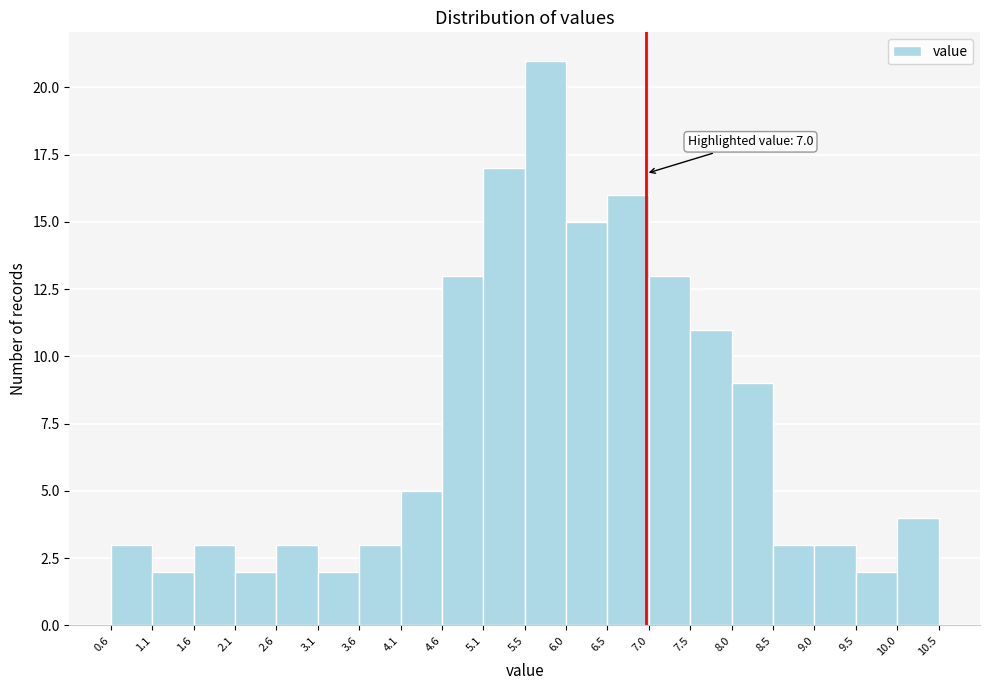

Which range on the x-axis has the tallest bar?

5.5 to 6.0